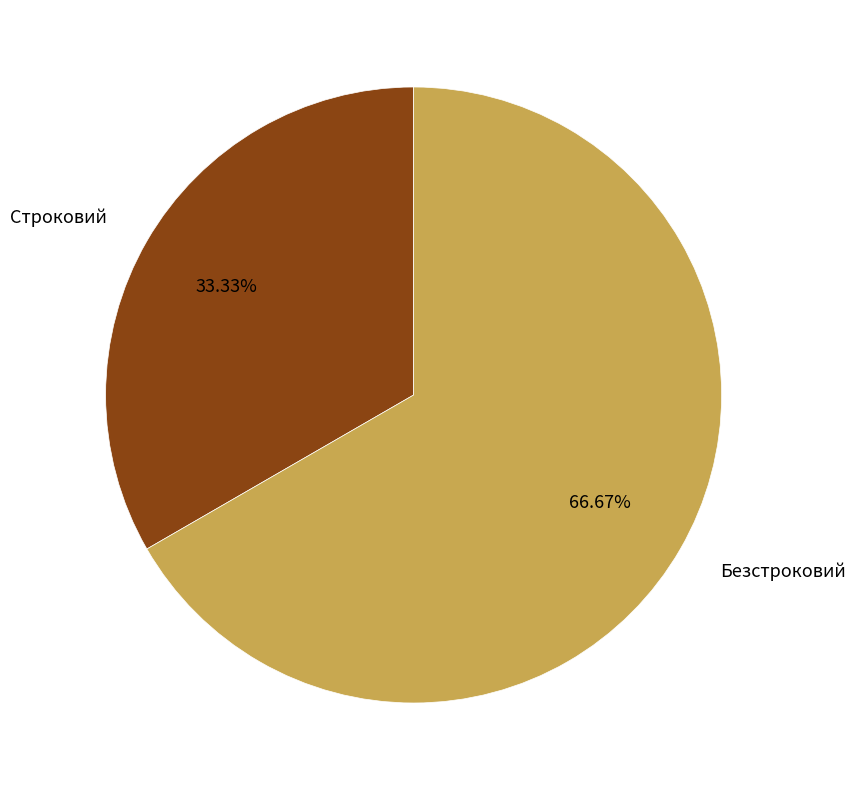

How many slices are in this pie chart?

2